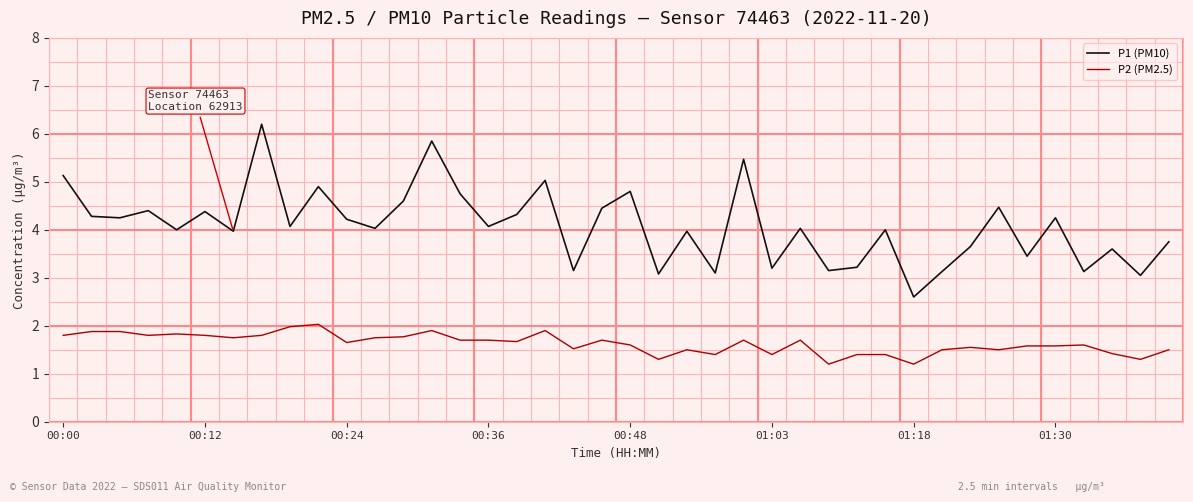

What is the minimum value for P2 (PM2.5)?

1.2